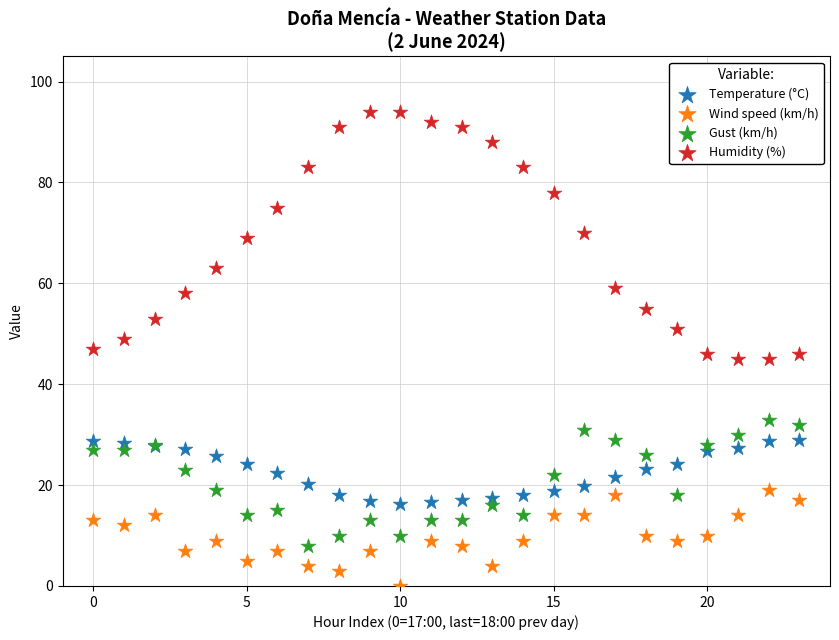

Which series has the widest spread of Y values?

Humidity (%)